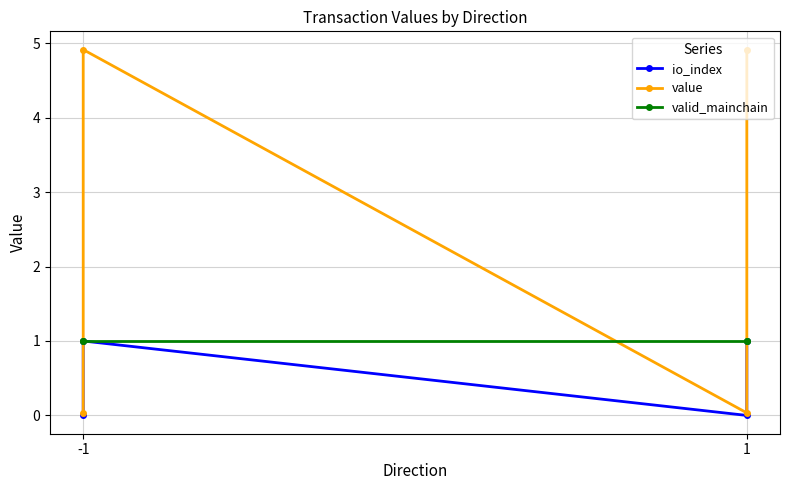

How many series are shown in this chart?

3